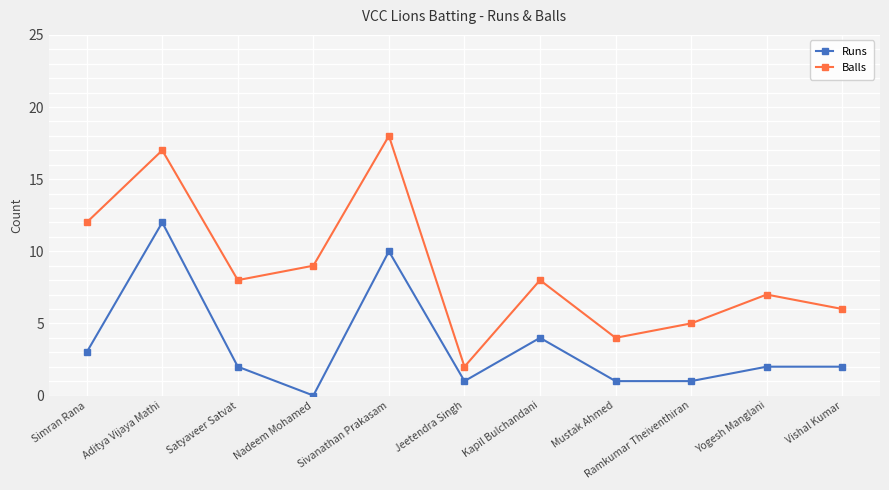

The value of Runs at Yogesh Manglani is 1. True or false?

False